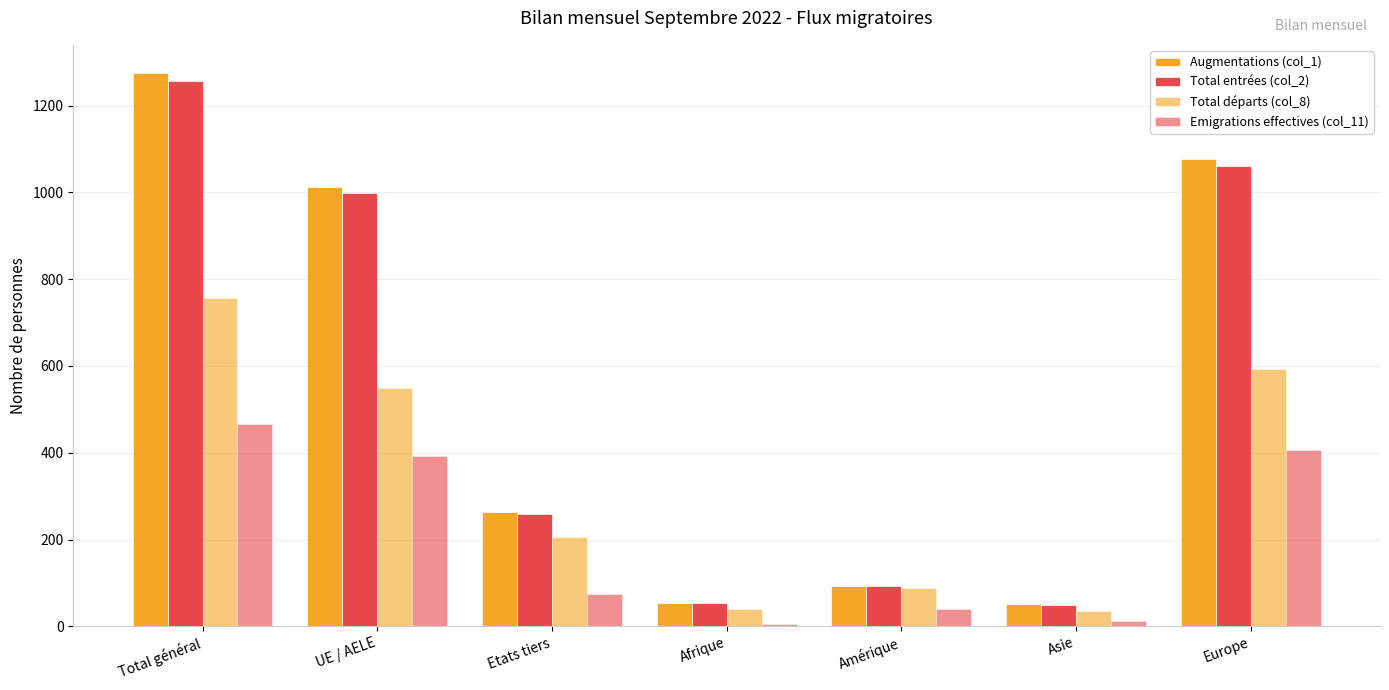

Between Afrique and Europe, which series saw the biggest shift?

Augmentations (col_1)